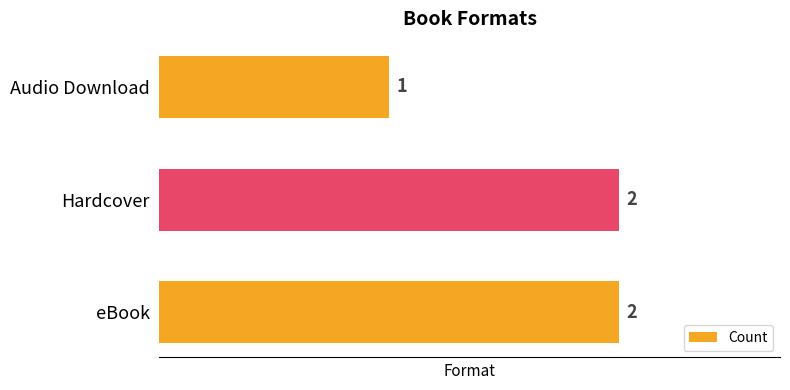

Is it true that the value at Audio Download is 0?

False